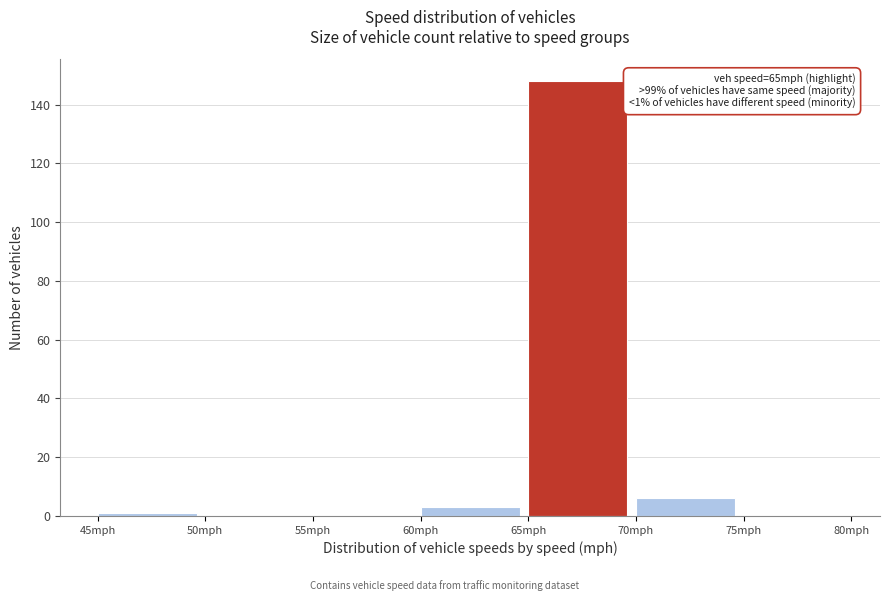

Which range on the x-axis has the tallest bar?

65 to 70